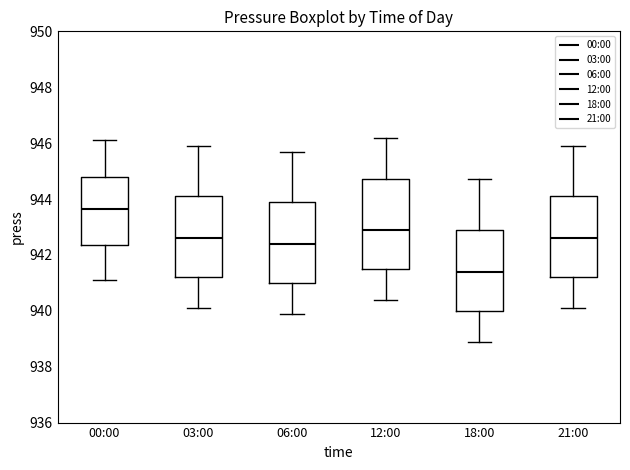

Which box's median line is the highest?

00:00